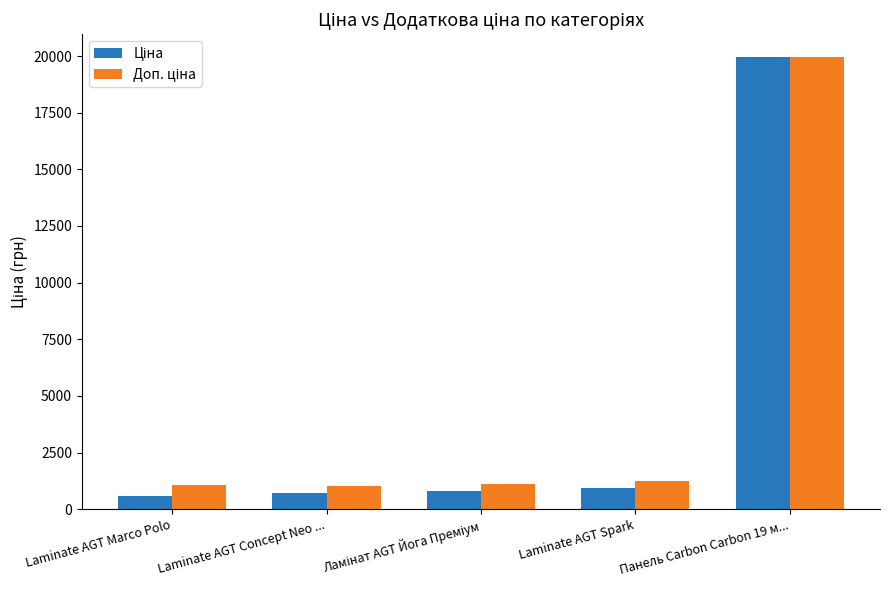

What is the minimum value shown in the chart?

589.9